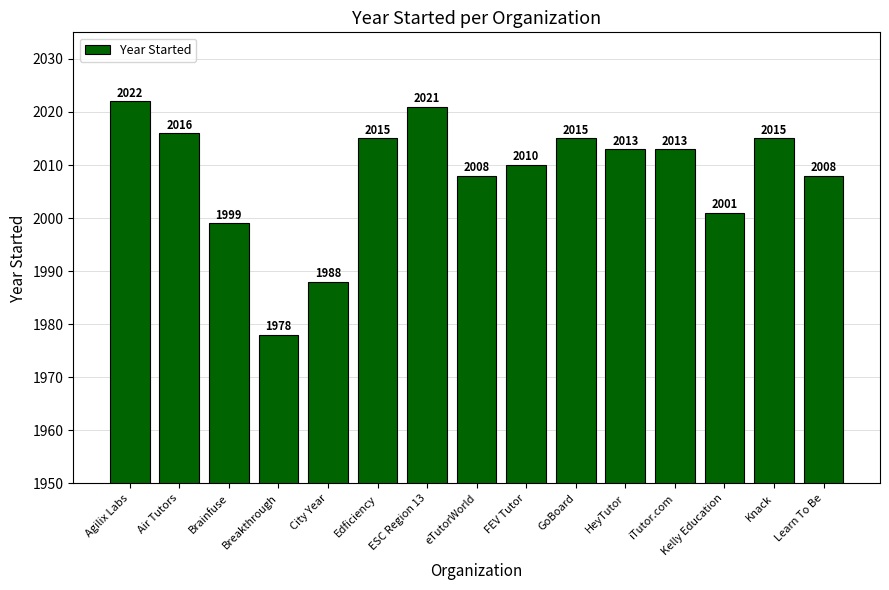

What is the minimum value shown in the chart?

1978